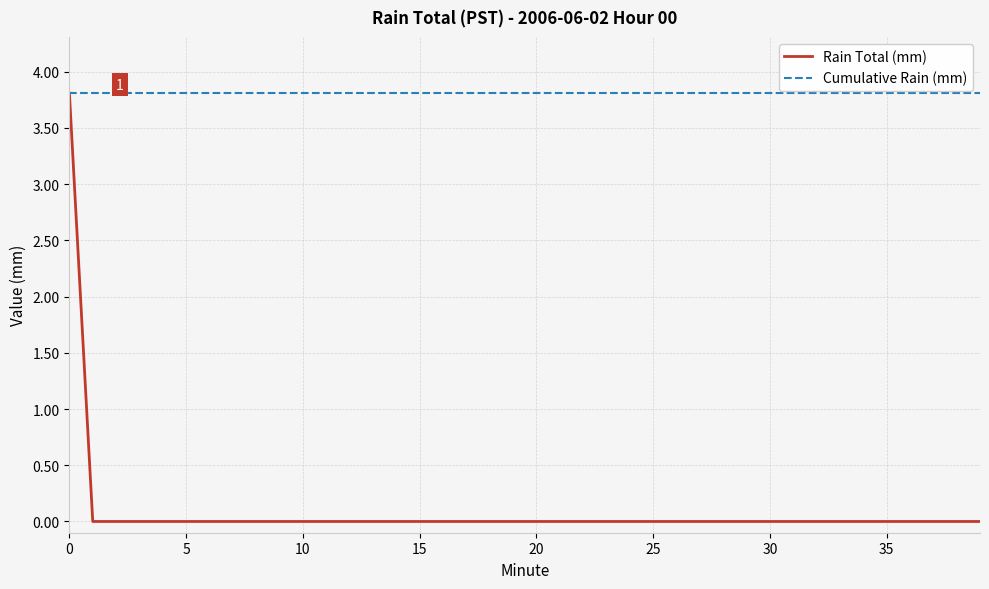

Which series has the largest range (max minus min)?

Rain Total (mm)